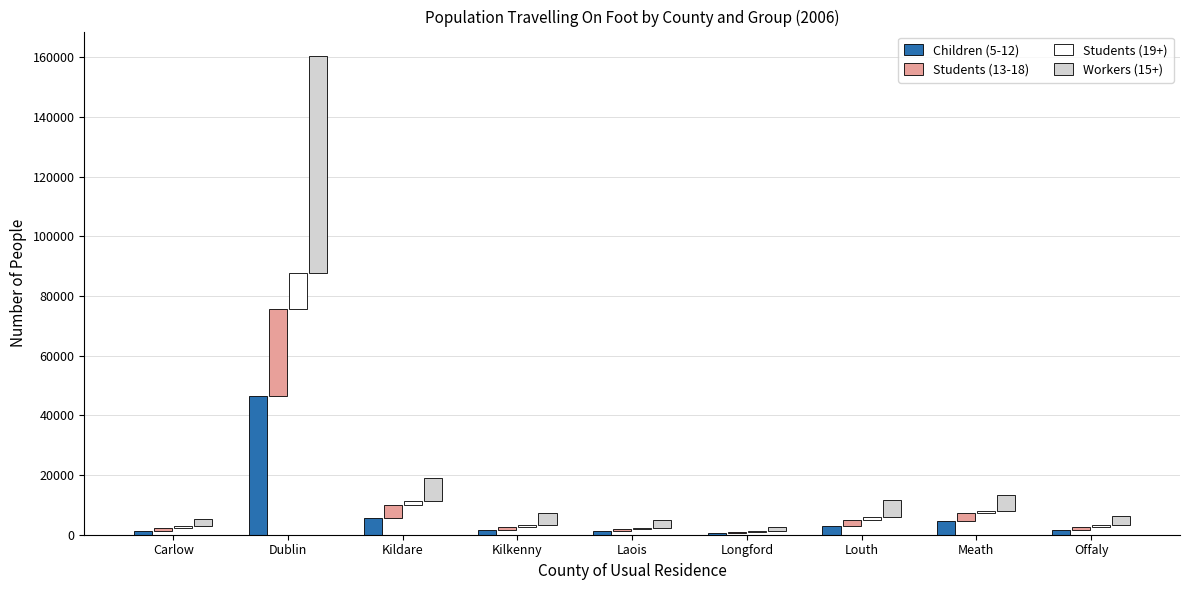

What value does the Students (13-18) series have at Carlow?

955